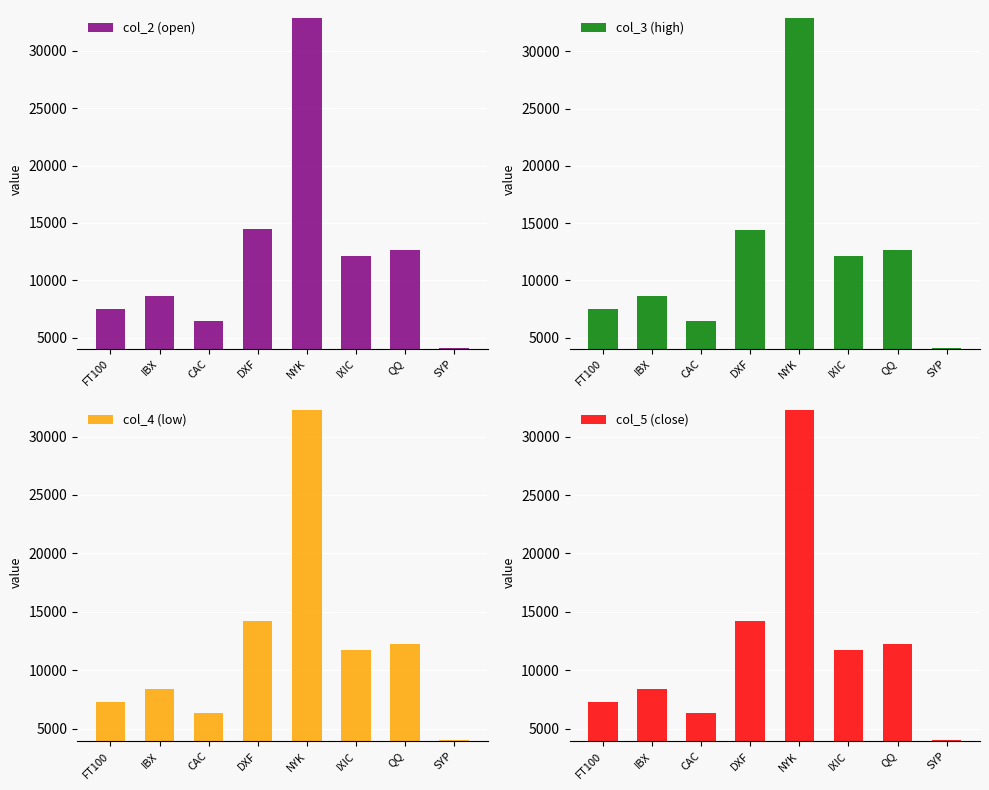

Are the bars horizontal?

No